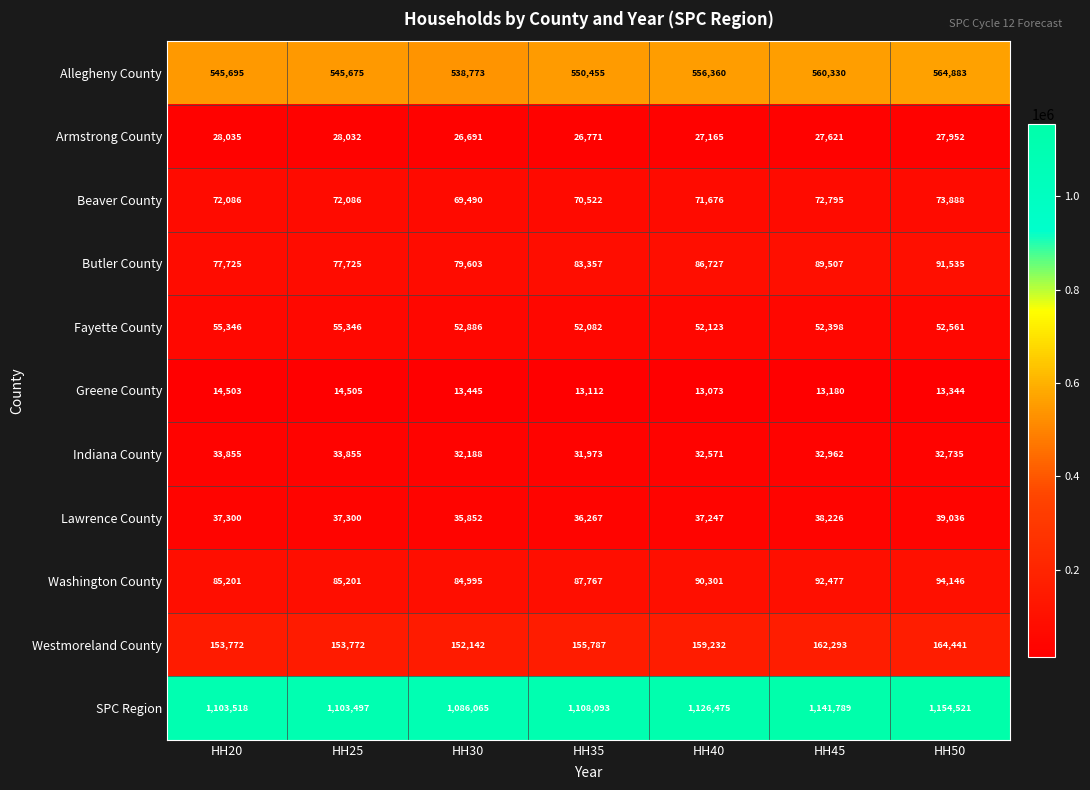

How many data points in Westmoreland County are less than 155787?

3